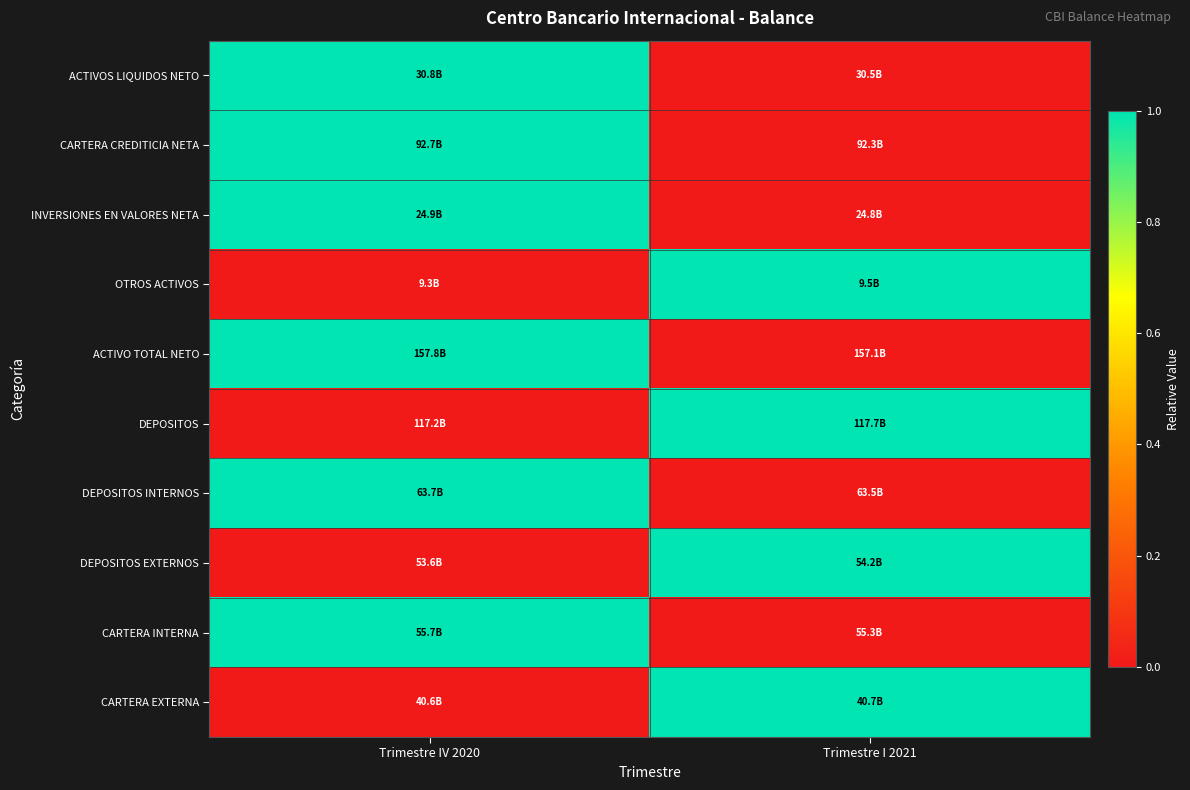

Reading left to right, list all the values displayed in this chart.

ACTIVOS LIQUIDOS NETO: Trimestre IV 2020=1	Trimestre I 2021=0
CARTERA CREDITICIA NETA: Trimestre IV 2020=1	Trimestre I 2021=0
INVERSIONES EN VALORES NETA: Trimestre IV 2020=1	Trimestre I 2021=0
OTROS ACTIVOS: Trimestre IV 2020=0	Trimestre I 2021=1
ACTIVO TOTAL NETO: Trimestre IV 2020=1	Trimestre I 2021=0
DEPOSITOS: Trimestre IV 2020=0	Trimestre I 2021=1
DEPOSITOS INTERNOS: Trimestre IV 2020=1	Trimestre I 2021=0
DEPOSITOS EXTERNOS: Trimestre IV 2020=0	Trimestre I 2021=1
CARTERA INTERNA: Trimestre IV 2020=1	Trimestre I 2021=0
CARTERA EXTERNA: Trimestre IV 2020=0	Trimestre I 2021=1